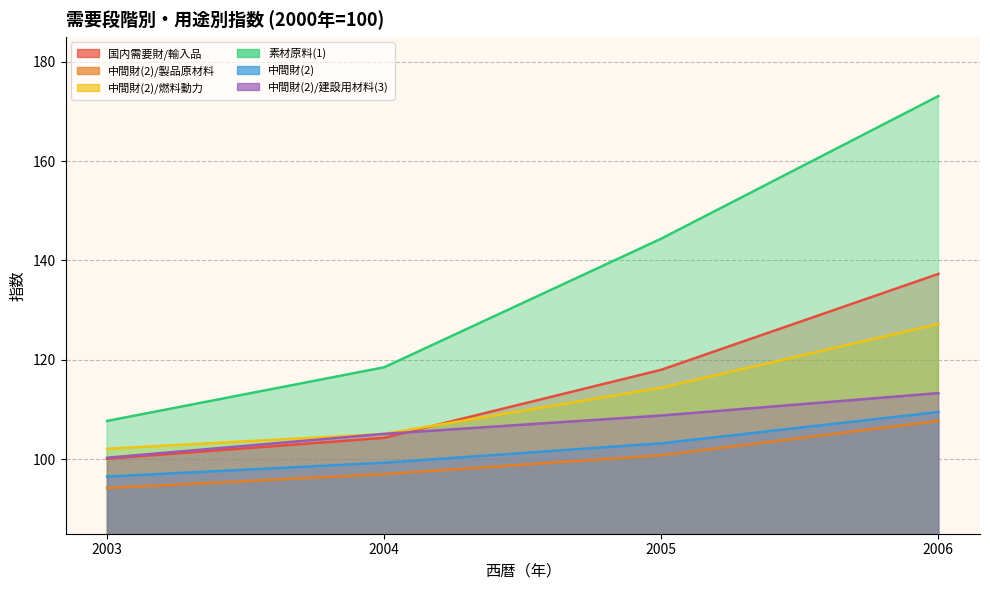

What value does the 中間財(2)/建設用材料(3) series have at 2004?

105.1